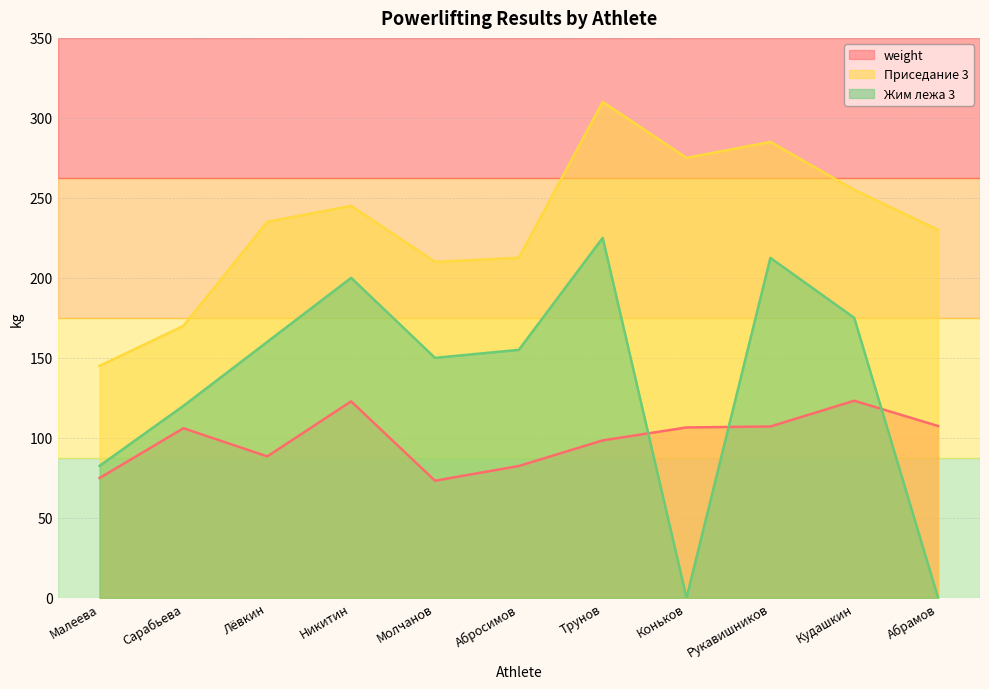

The value of weight at Коньков is 106.5. True or false?

True